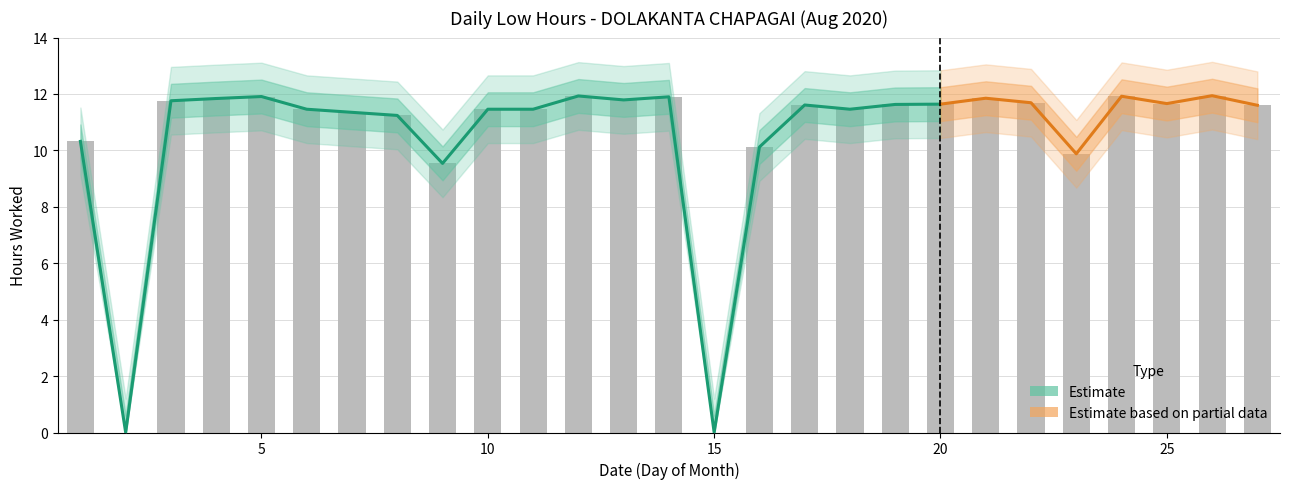

List the labels in order of value, smallest first.

2, 15, 9, 23, 16, 1, 8, 7, 6, 10, 11, 18, 27, 17, 19, 20, 25, 22, 3, 13, 4, 21, 14, 5, 24, 12, 26